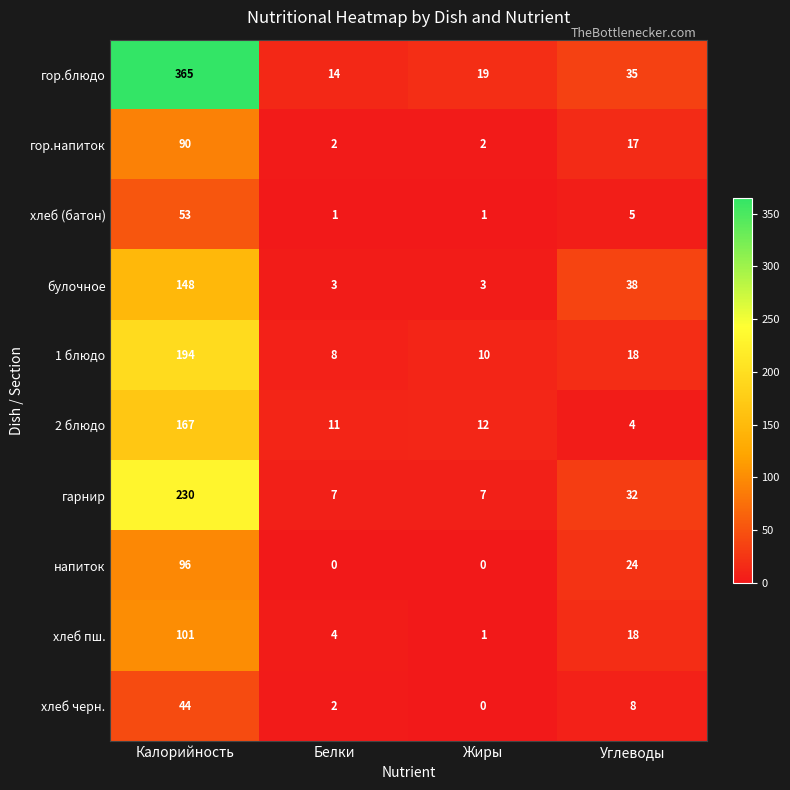

At which category does the chart reach its peak across all series?

Калорийность